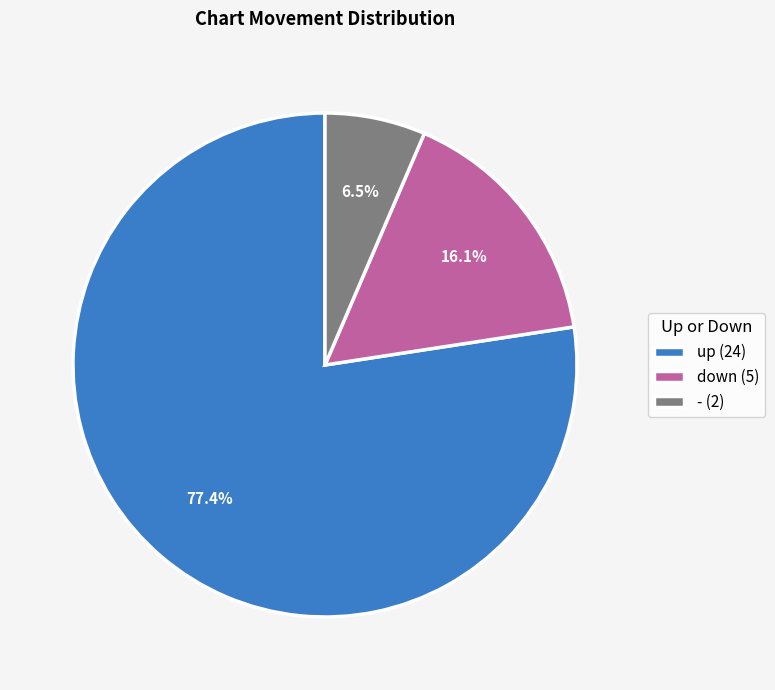

To the nearest percent, what is the difference between the down and up slice percentages?

61%